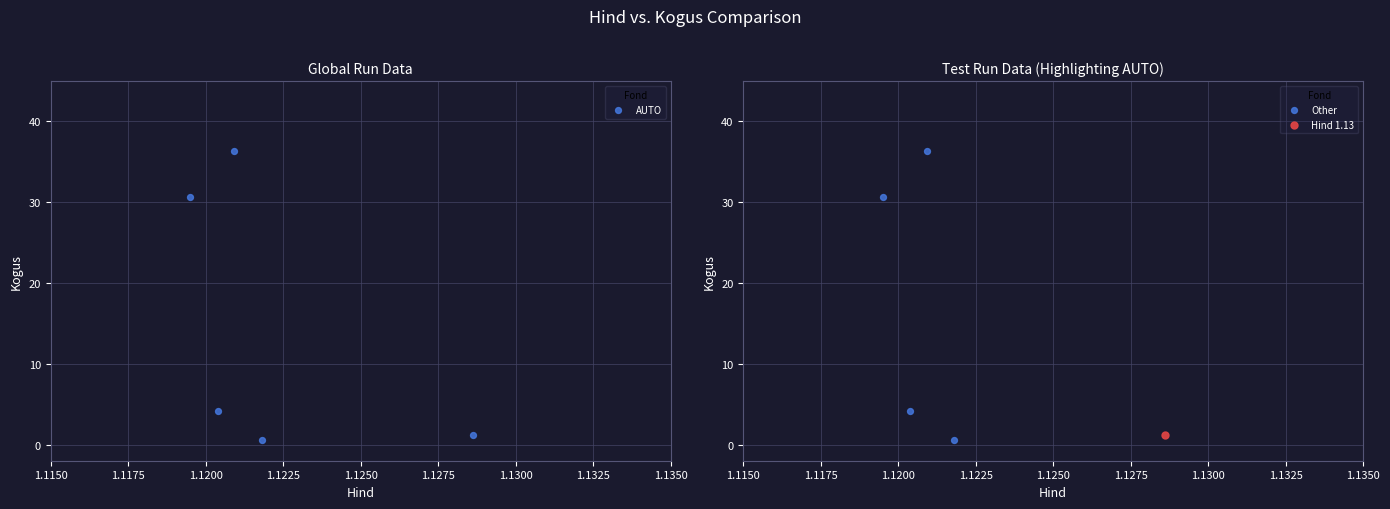

What is the change in value from 1.1150 to 1.1250?

-29.4